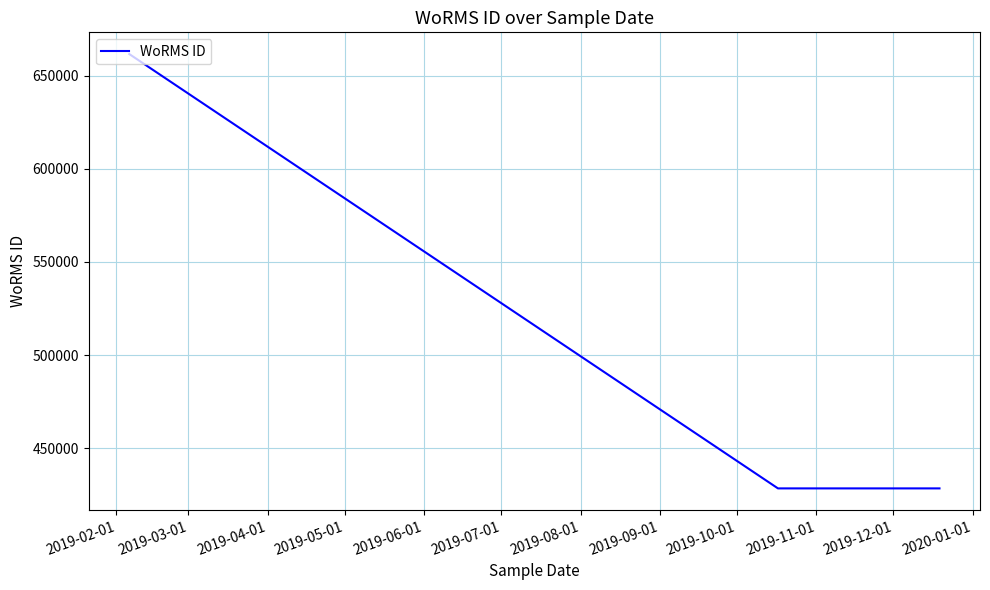

What is the average value?

486781